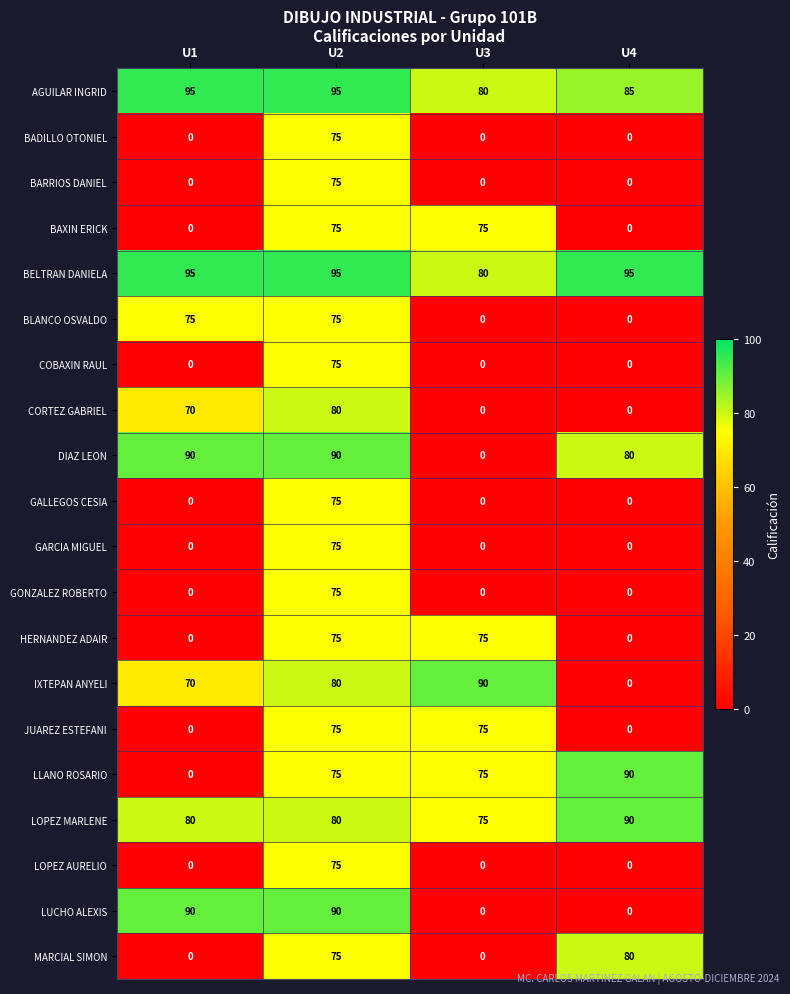

Which series has the largest total across all categories?

BELTRAN DANIELA